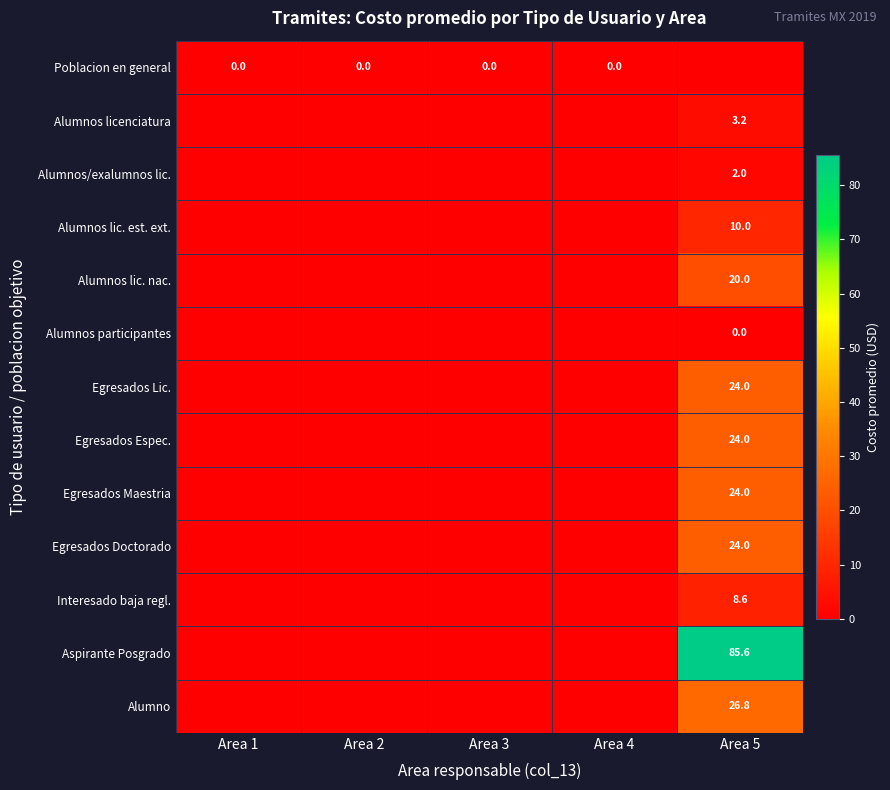

The value of Alumnos licenciatura at Area 5 is 5.4. True or false?

False